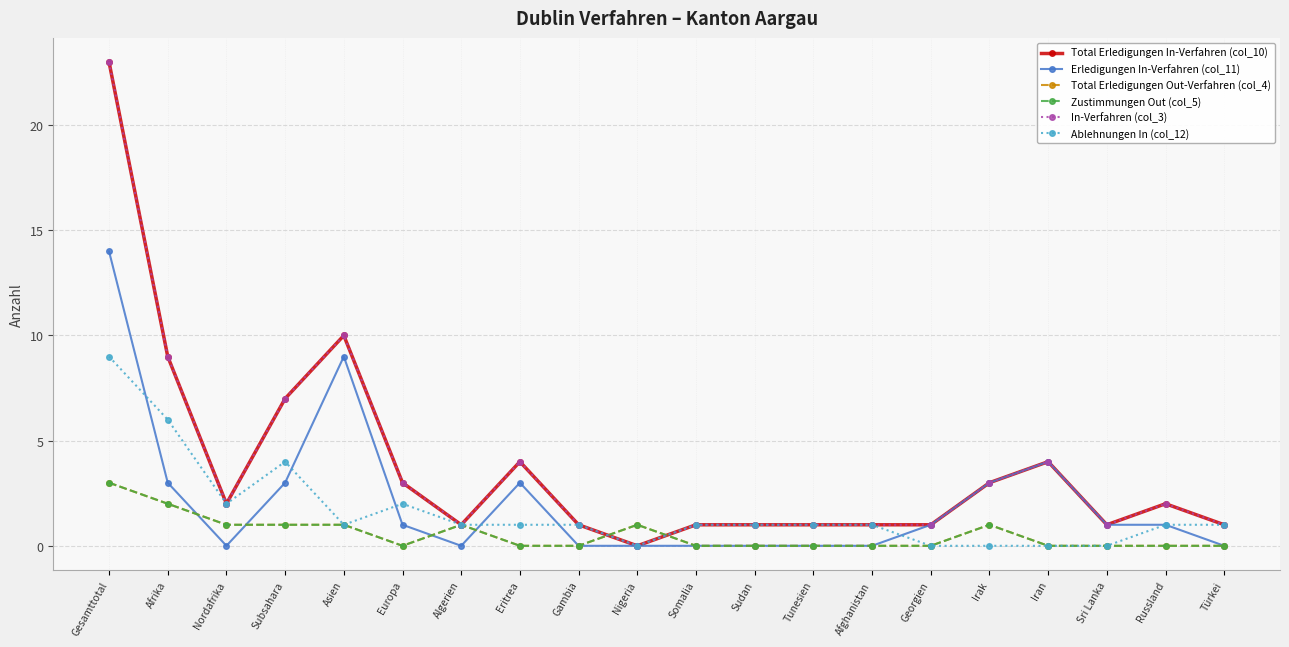

Which series has the largest total across all categories?

Total Erledigungen In-Verfahren (col_10)